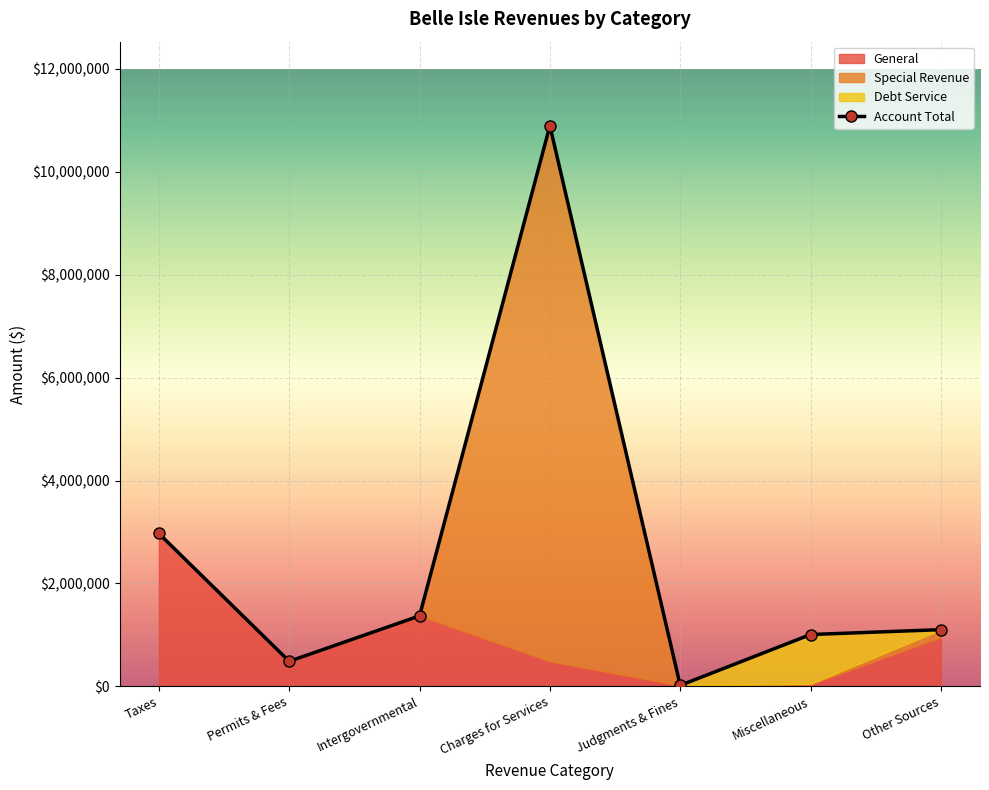

The chart shows a value of 582728 at Intergovernmental. True or false?

False